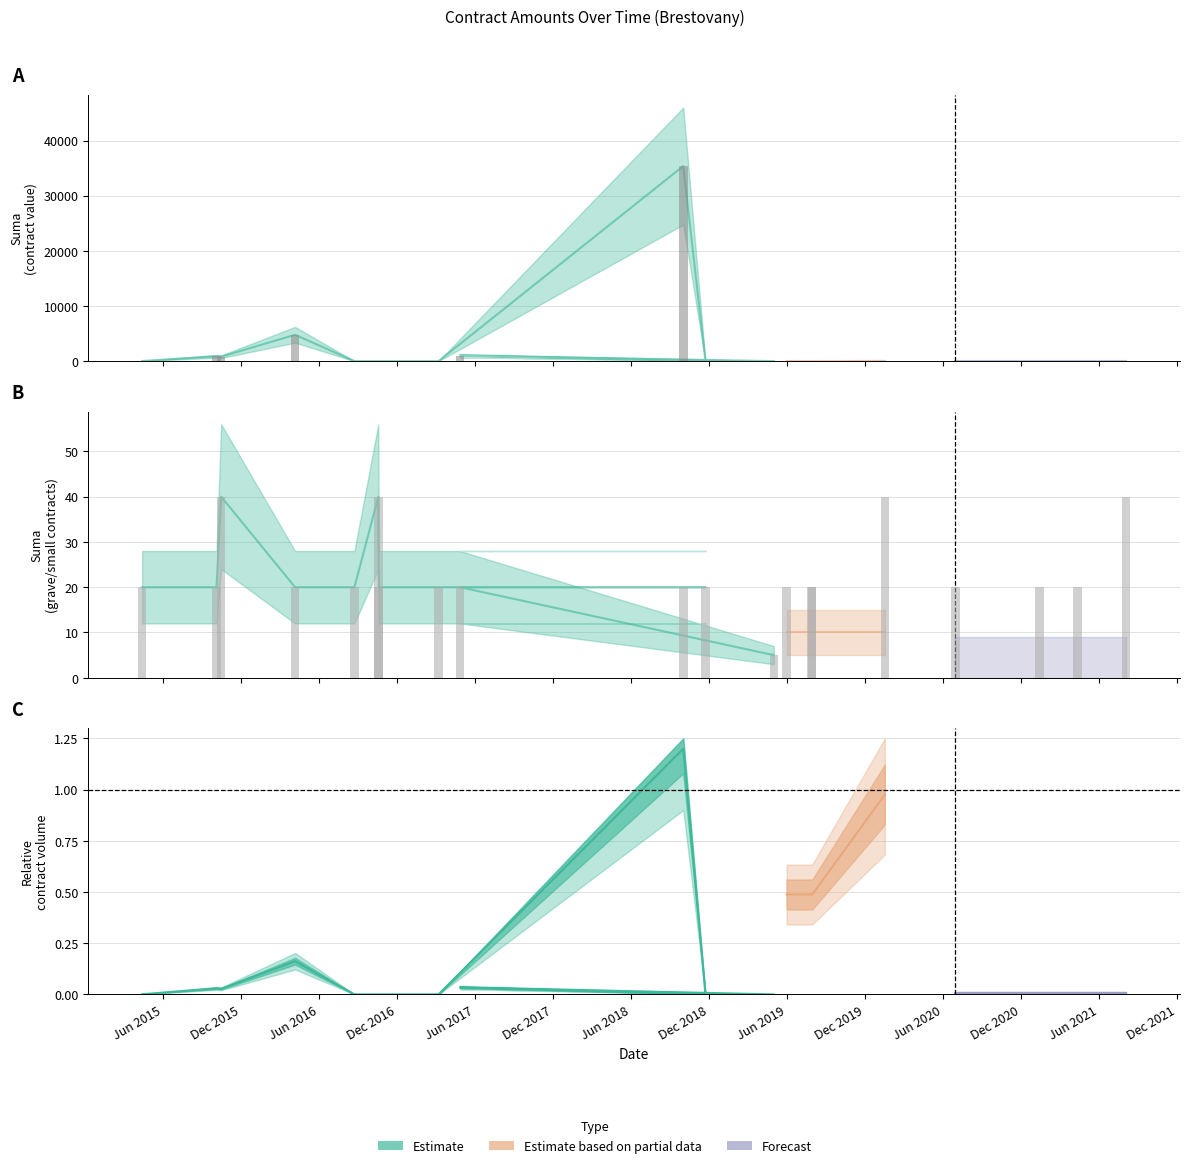

Which has a higher value, 2016-10-19 or 2021-08-04?

2021-08-04